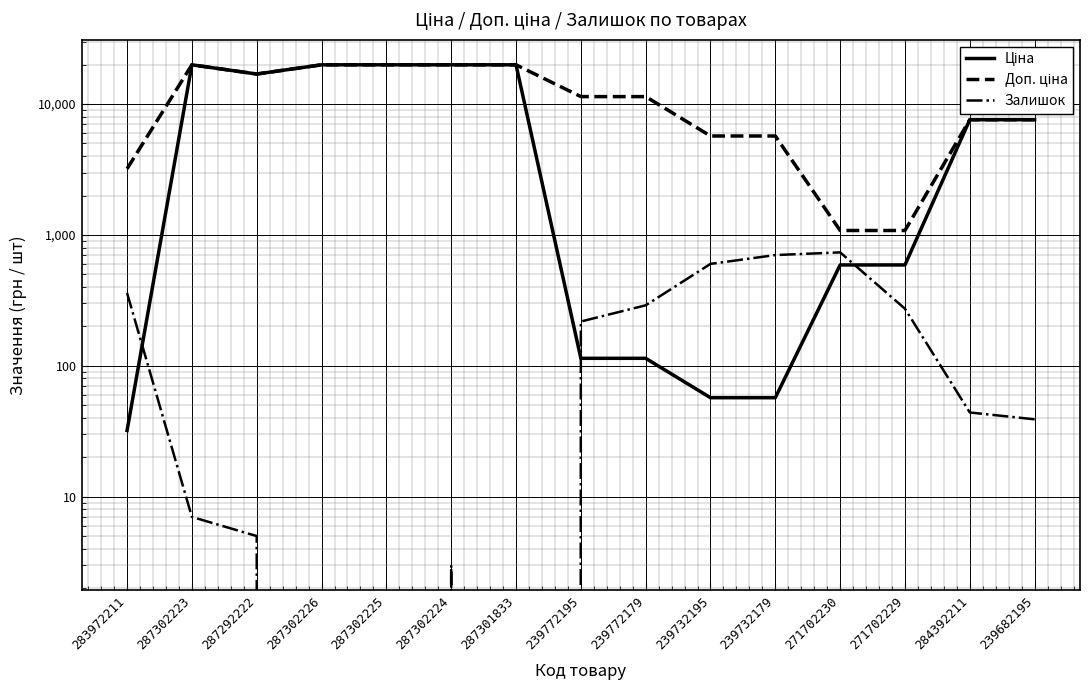

True or false: Залишок and Доп. ціна cross at least once.

False